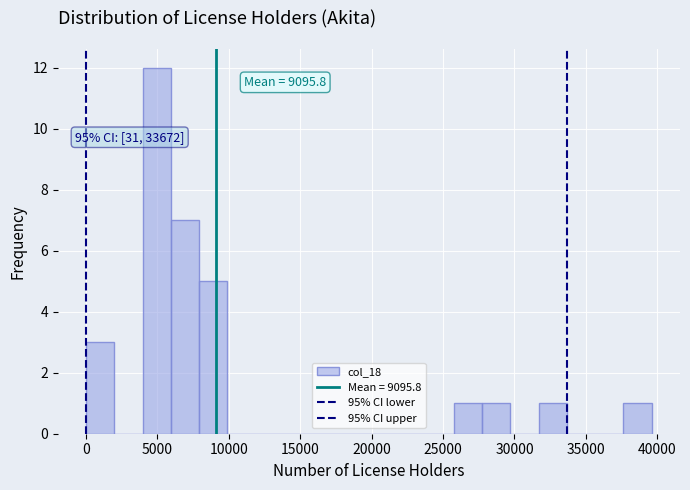

Read against the x-axis, roughly where is the centre of the tallest bar?

5000